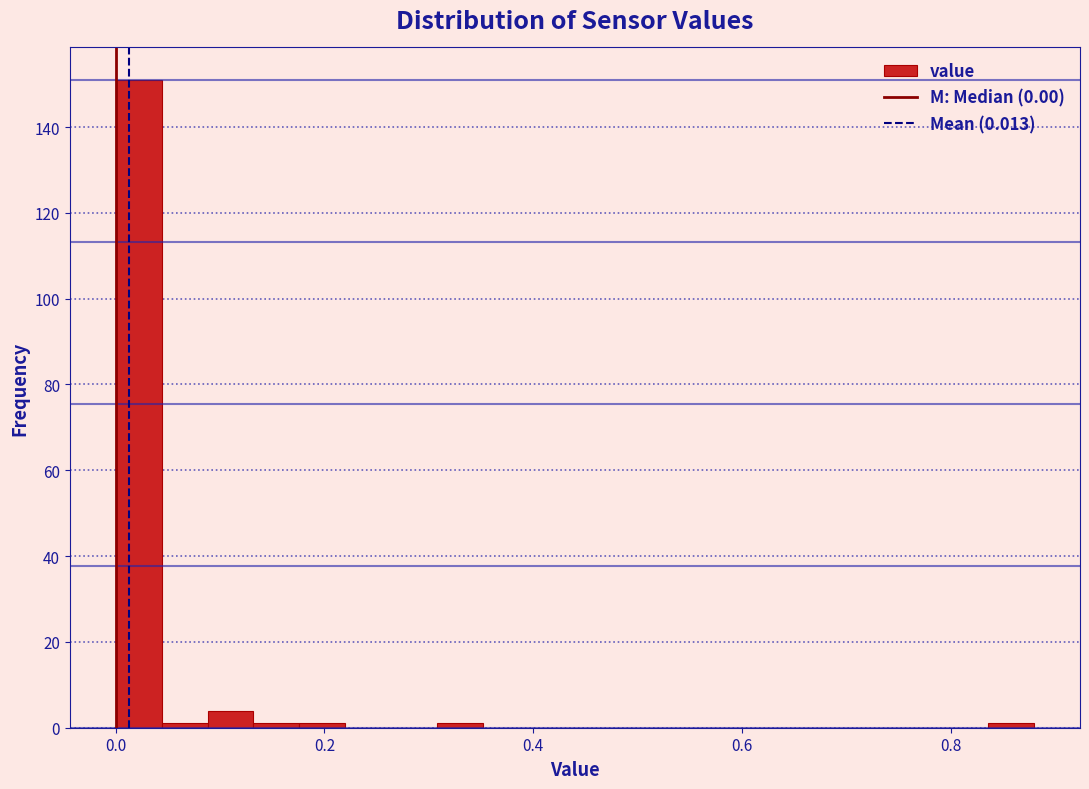

Around what value on the x-axis is the tallest bar? Give the approximate position of its centre, as read against the axis.

0.02